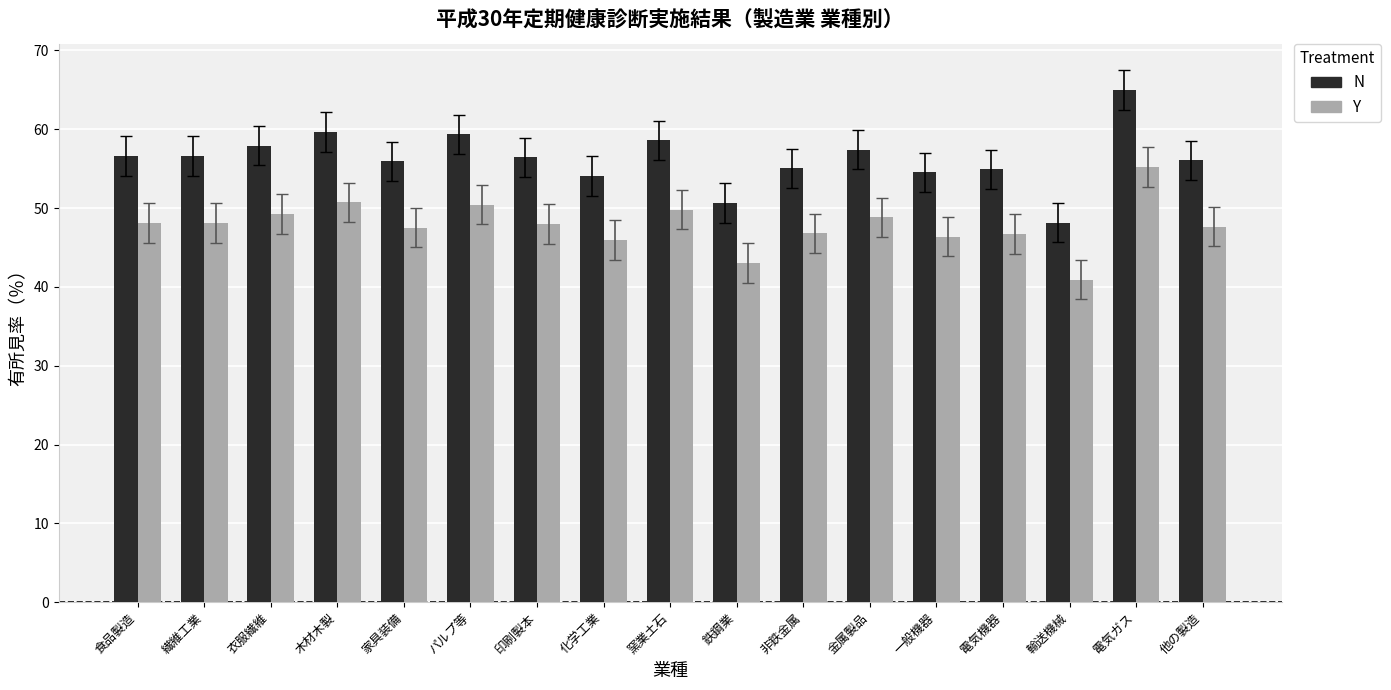

Which series changed the most between 窯業土石 and 鉄鋼業?

N